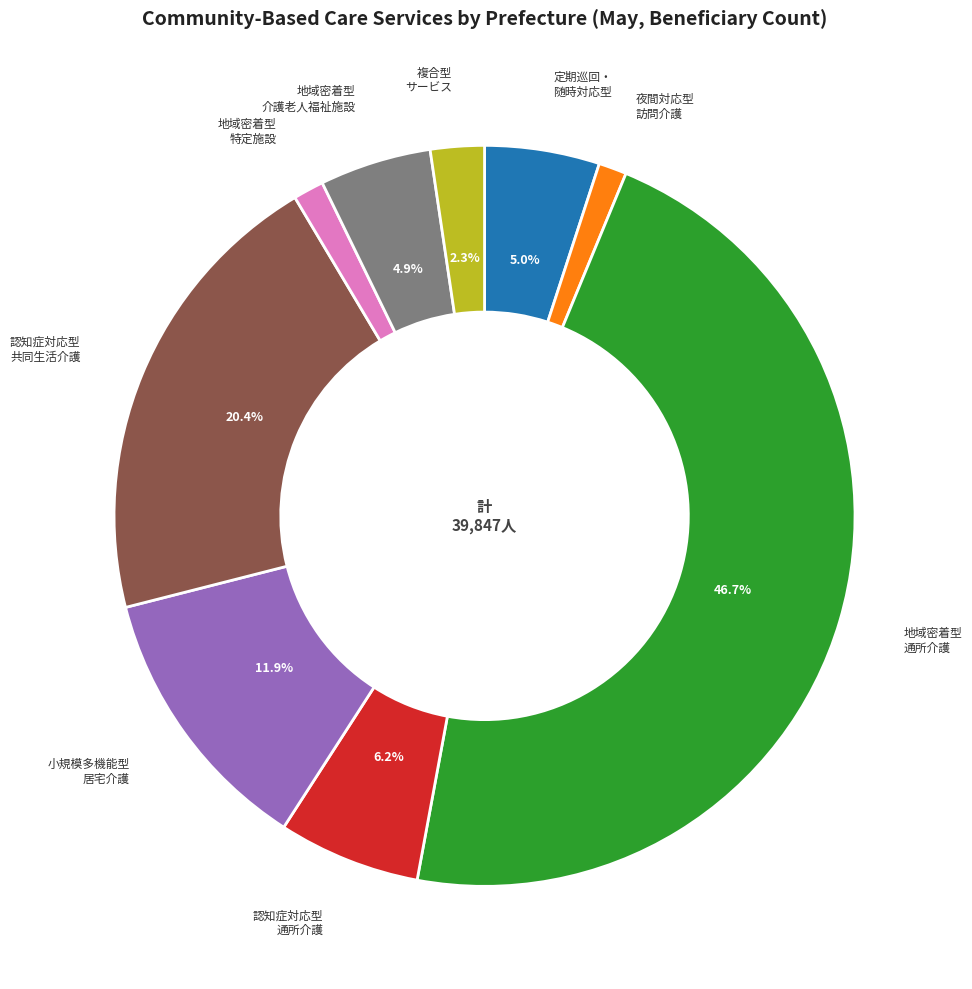

Is there a majority slice in this chart?

No